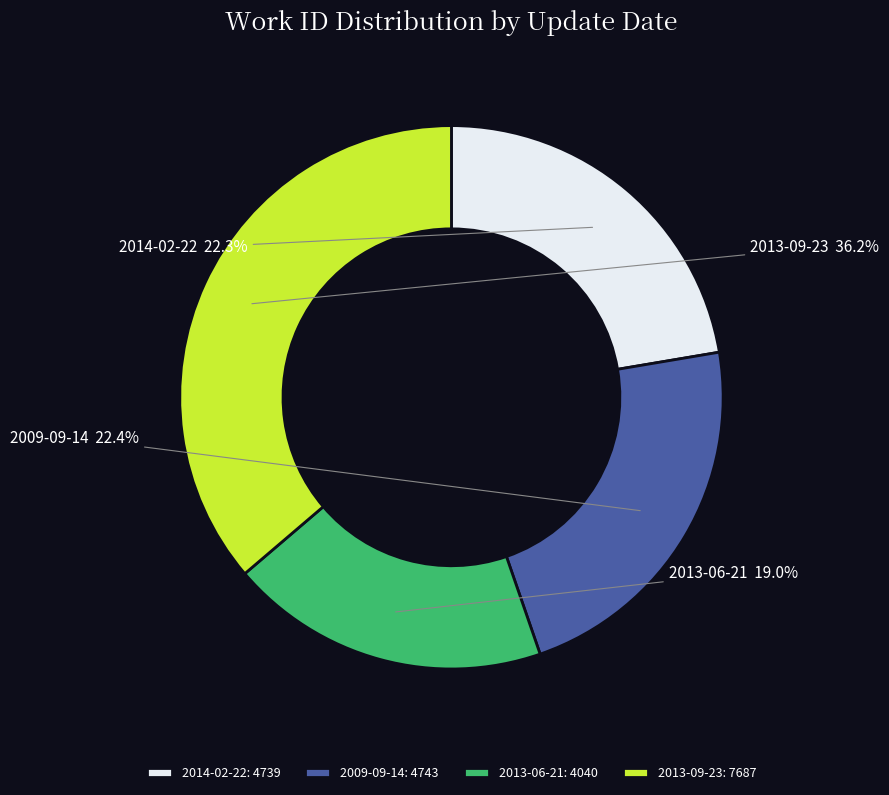

Which slice is the smallest?

2013-06-21